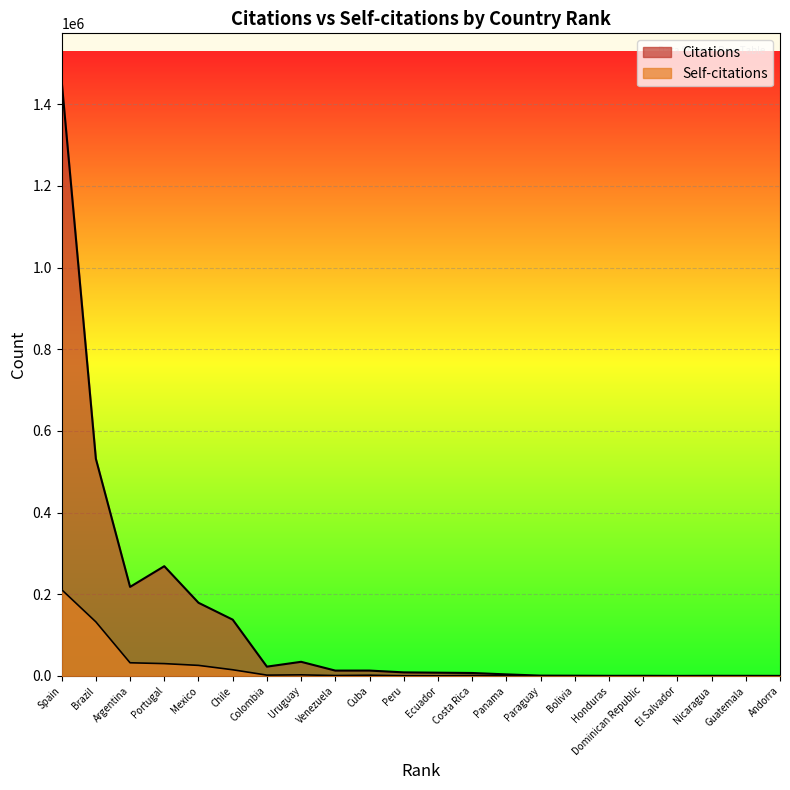

True or false: Self-citations and Citations cross at least once.

False